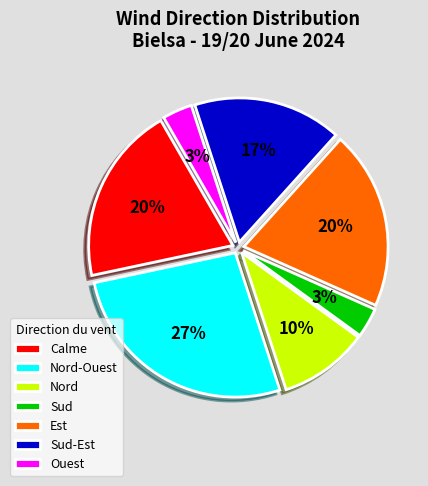

Do Ouest and Sud-Est together represent more than half of the pie?

No